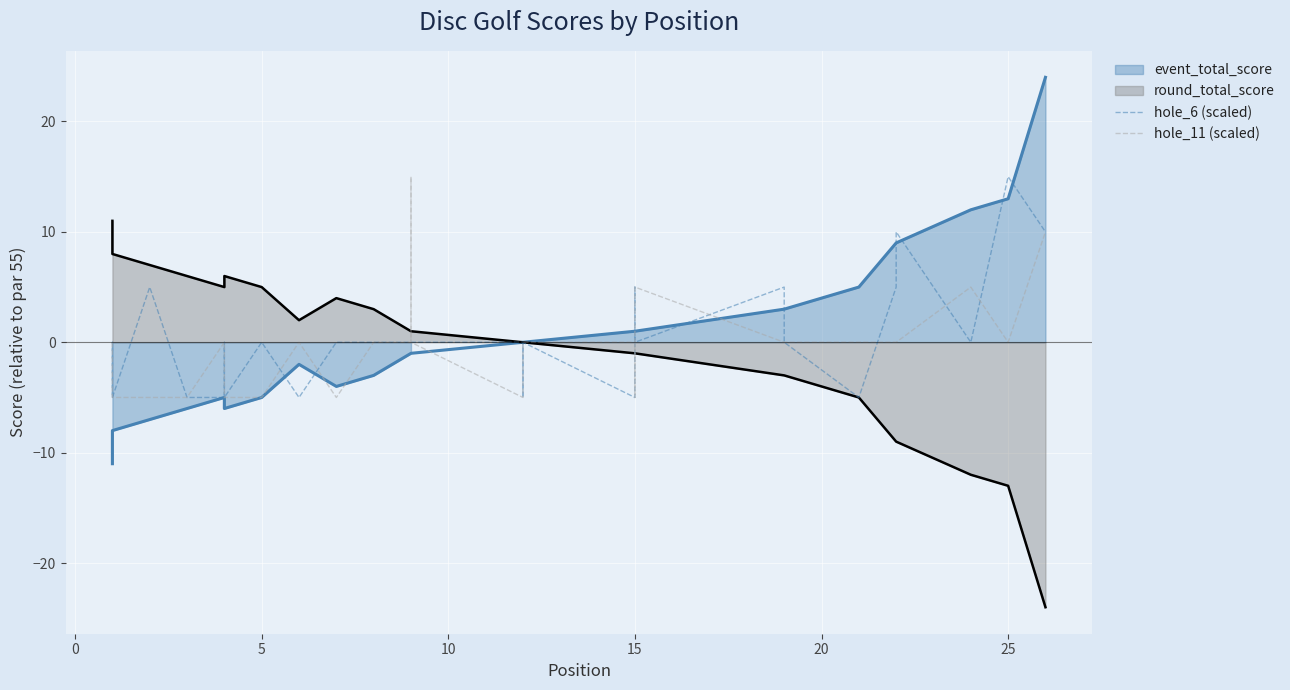

What is the difference between the maximum and minimum values in the hole_6 (scaled) series?

20